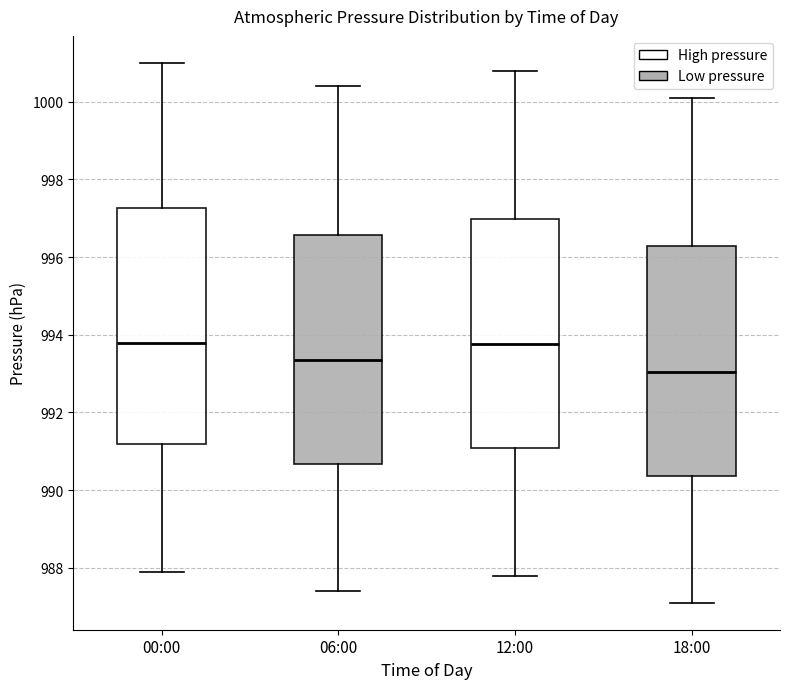

Reading left to right, transcribe this box plot: for each box, give where its median line is, the range the box spans, and where its two whiskers end, as read against the y-axis. The values are not printed on the chart, so give them approximately, as read against the axis.

00:00: median 993.8, box 991.2 to 997.2, whiskers 988.0 to 1001.0
06:00: median 993.4, box 990.6 to 996.6, whiskers 987.4 to 1000.4
12:00: median 993.8, box 991.0 to 997.0, whiskers 987.8 to 1000.8
18:00: median 993.0, box 990.4 to 996.2, whiskers 987.2 to 1000.2